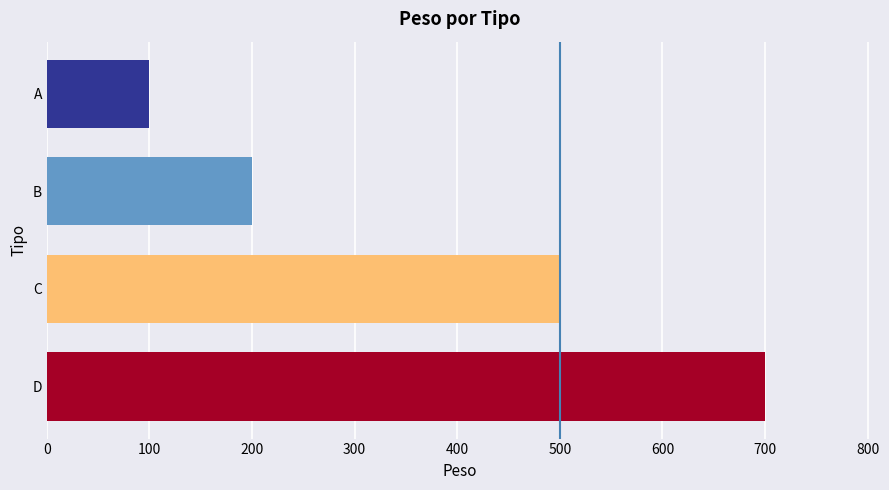

How many bars are there in total?

4